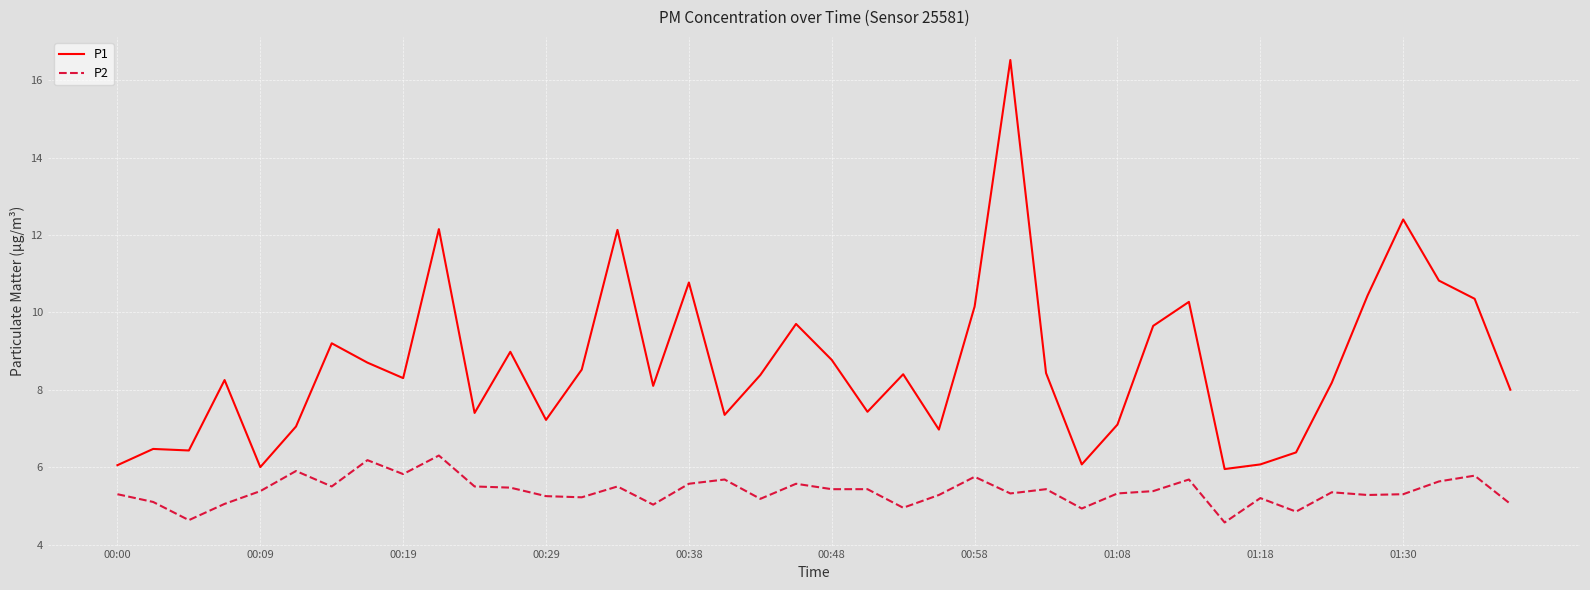

List the series in order of their overall mean, highest first.

P1, P2